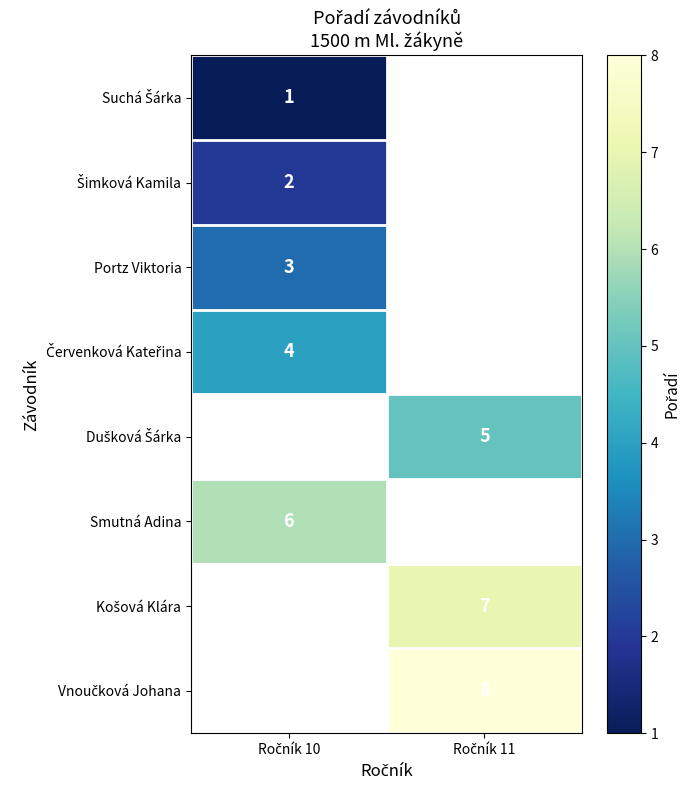

How many data points does each series have?

2